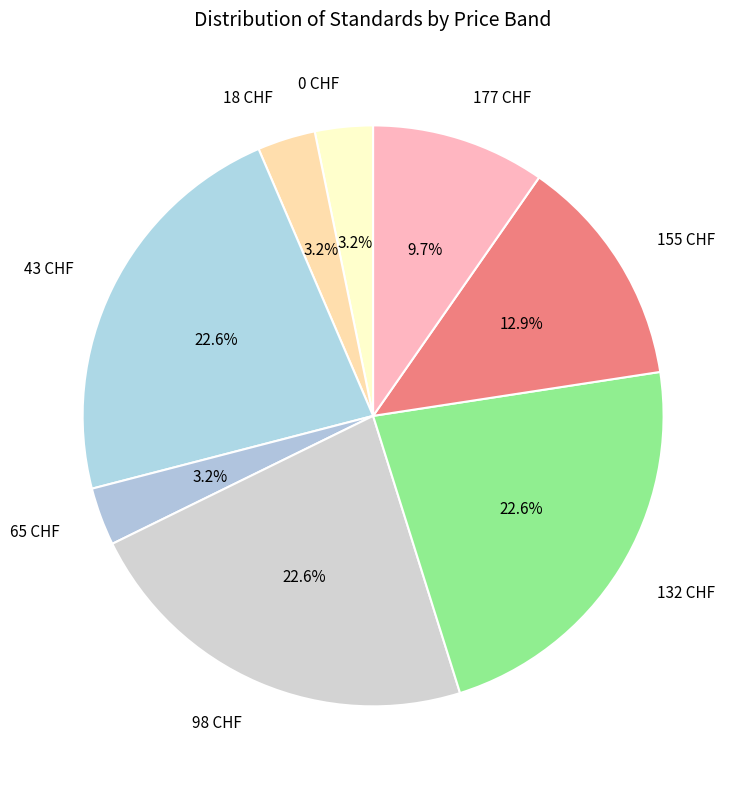

Do 18 CHF and 43 CHF together represent more than half of the pie?

No